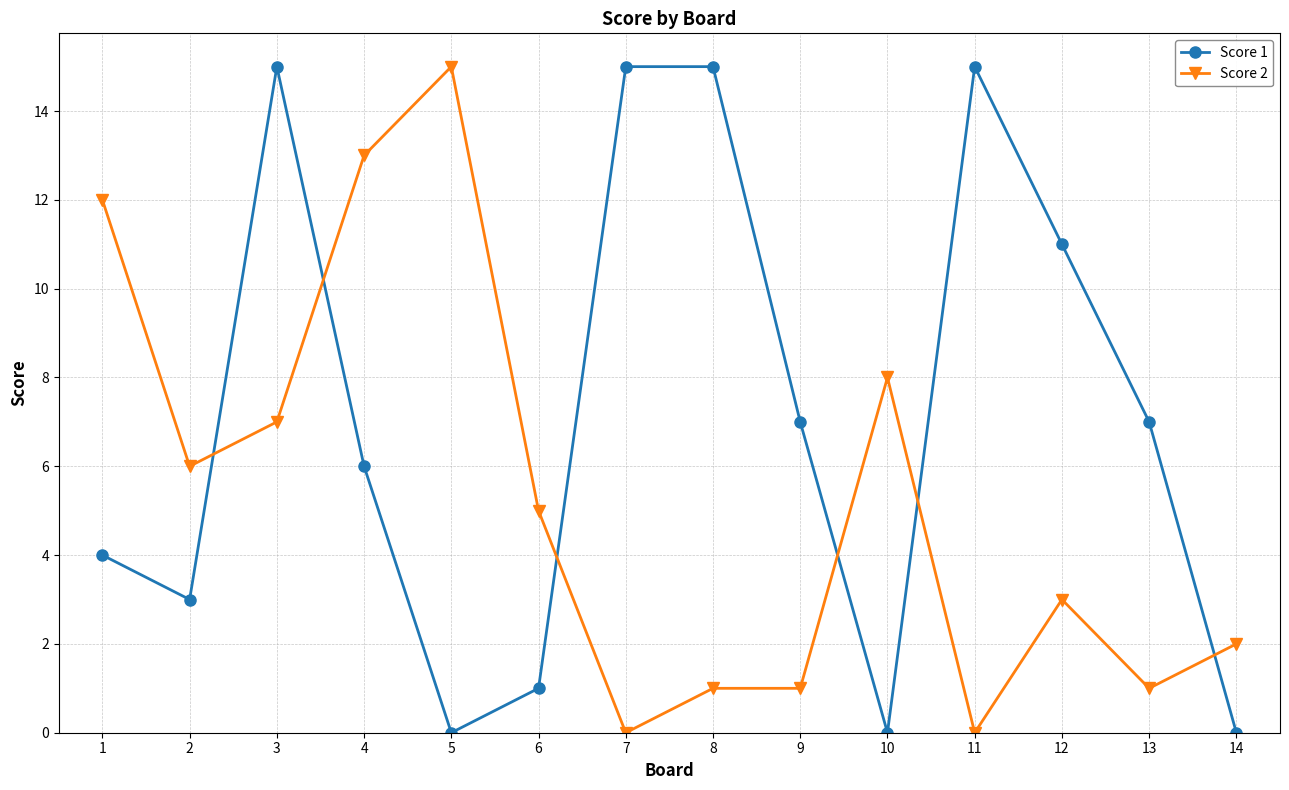

At 13, list the series in order from smallest to largest.

Score 2, Score 1